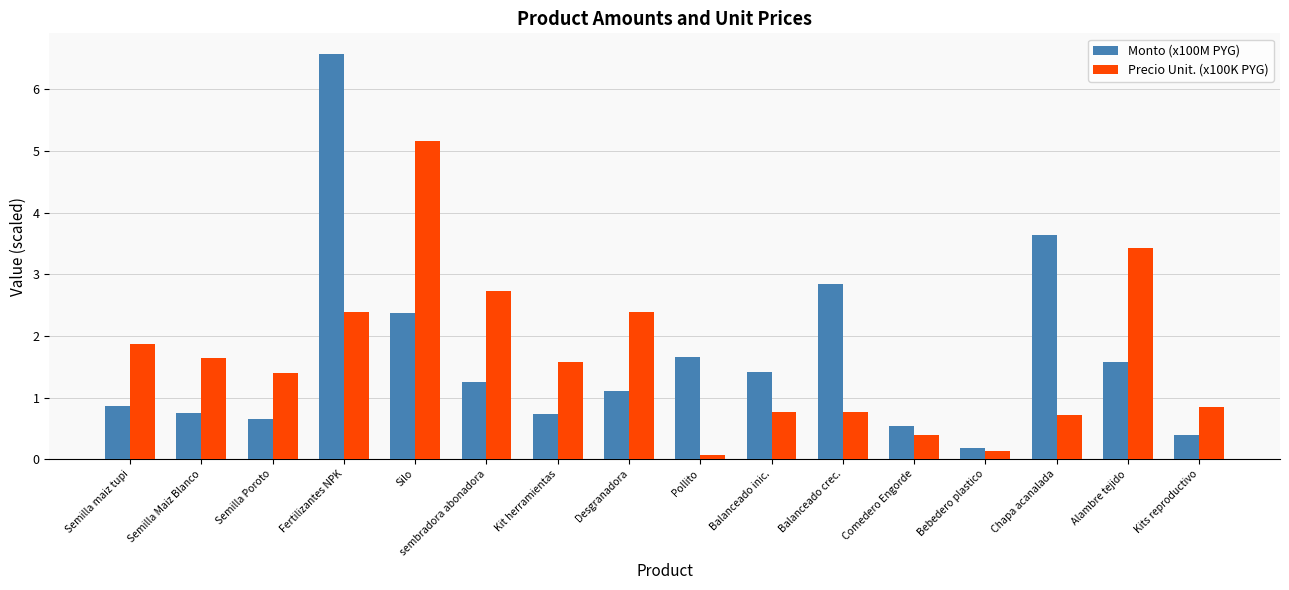

What is the spread (max minus min) of values at Alambre tejido?

1.8